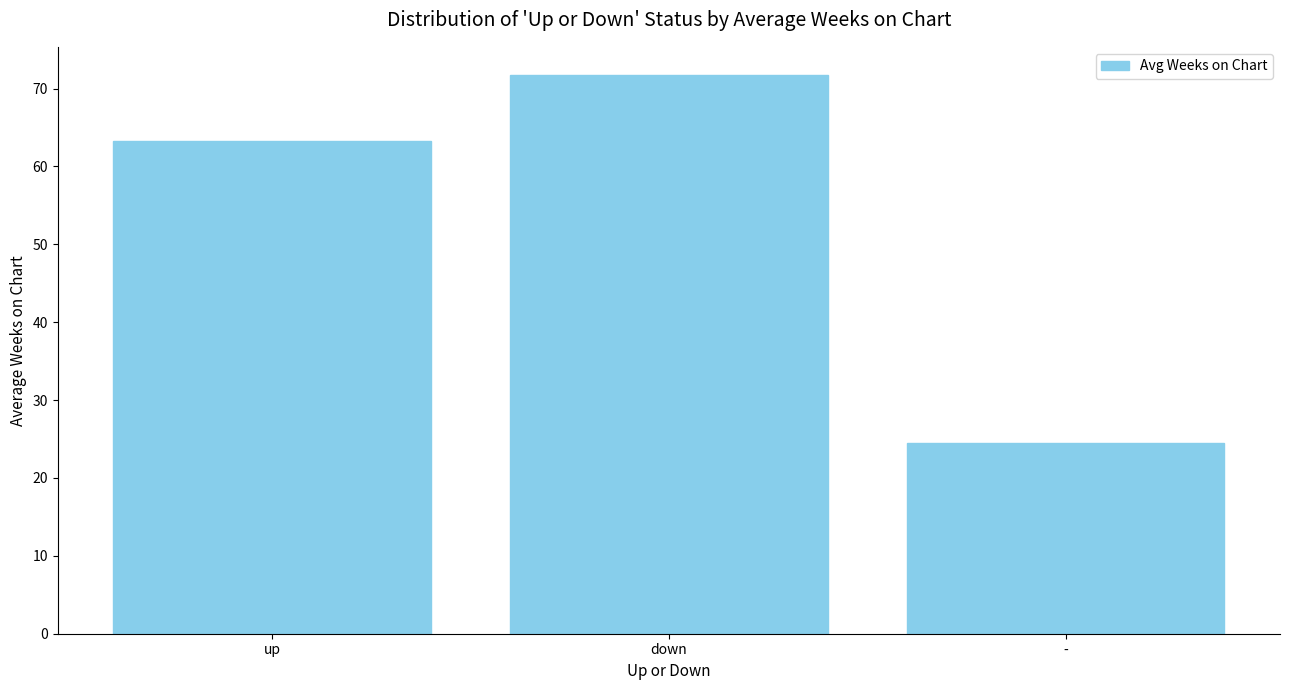

Reading left to right, extract all data points from this chart.

63.3	71.8	24.4